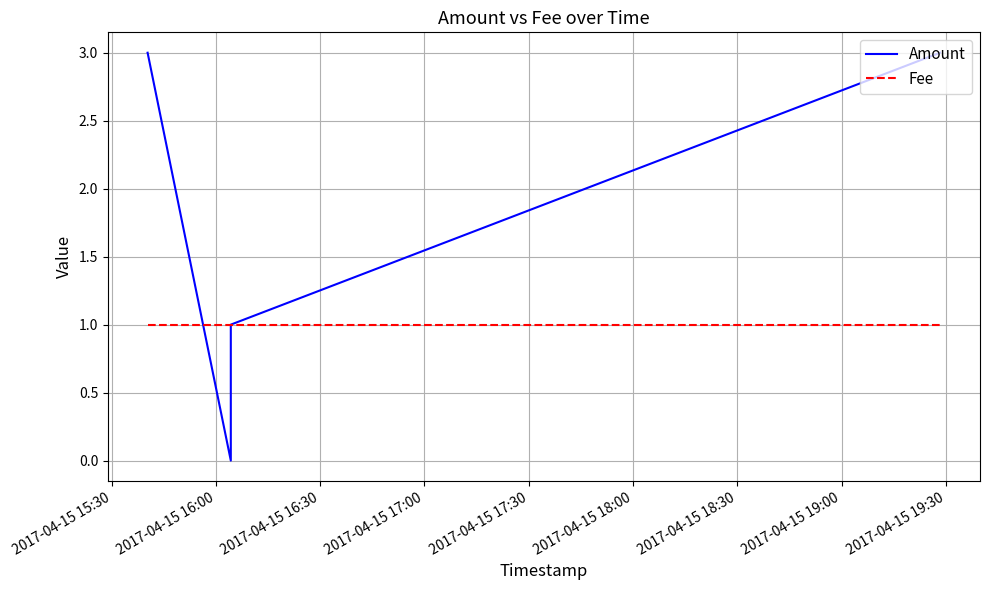

What is the label of the 1st point from the left?

2017-04-15 15:30